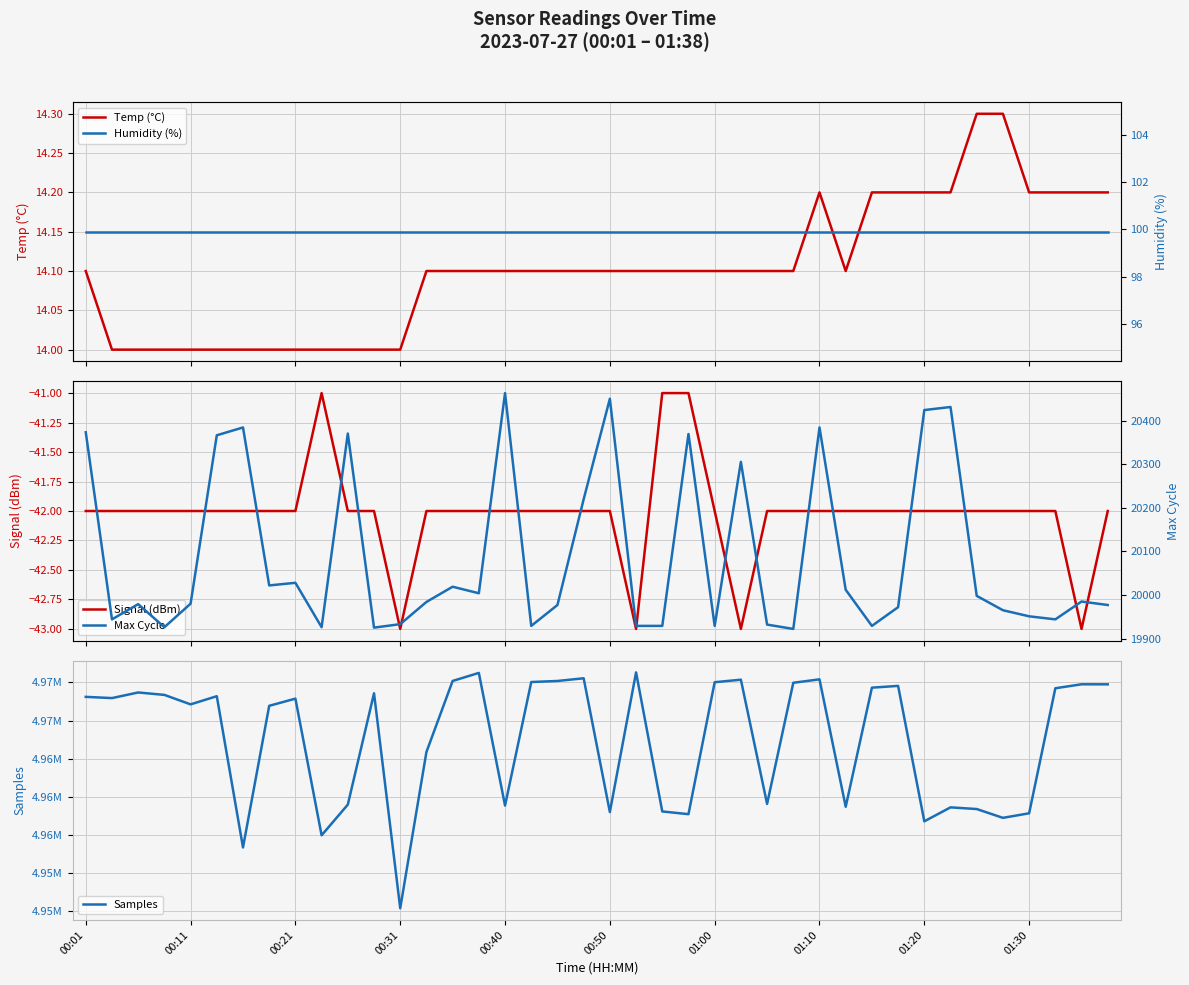

How many values in the Max Cycle series are below 19984?

20